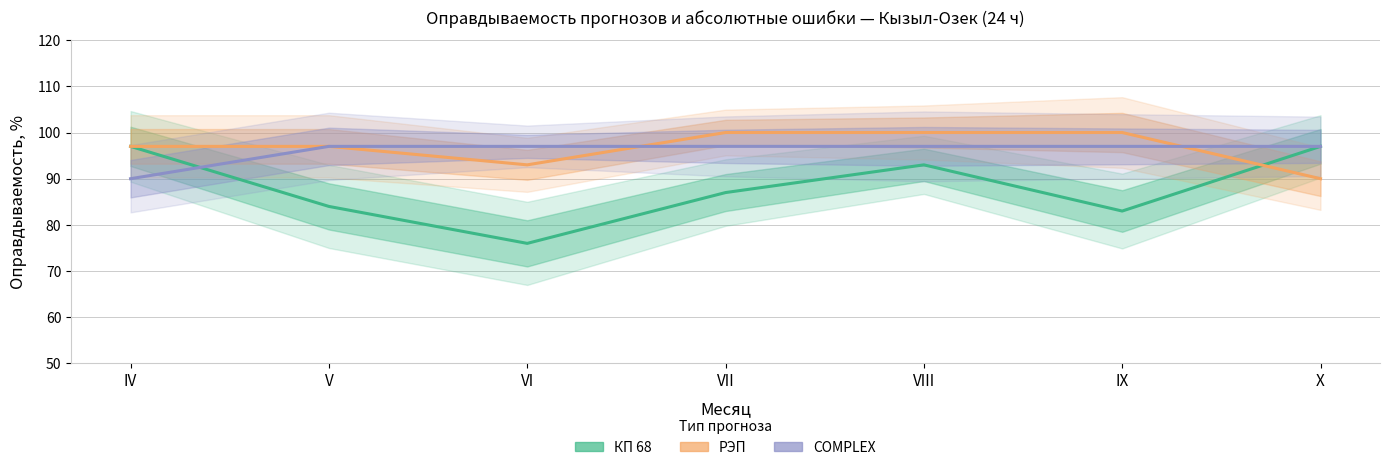

Which series has the widest spread of values?

КП 68